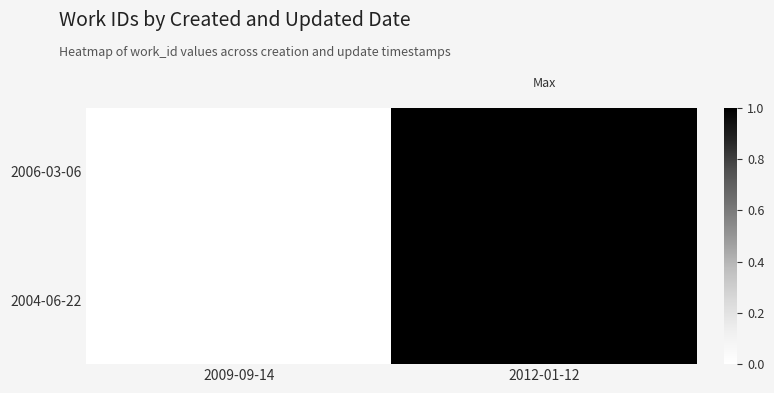

Reading left to right, what are all the values shown in this chart?

2006-03-06: 2009-09-14=0.0	2012-01-12=1.0
2004-06-22: 2009-09-14=0.0	2012-01-12=1.0